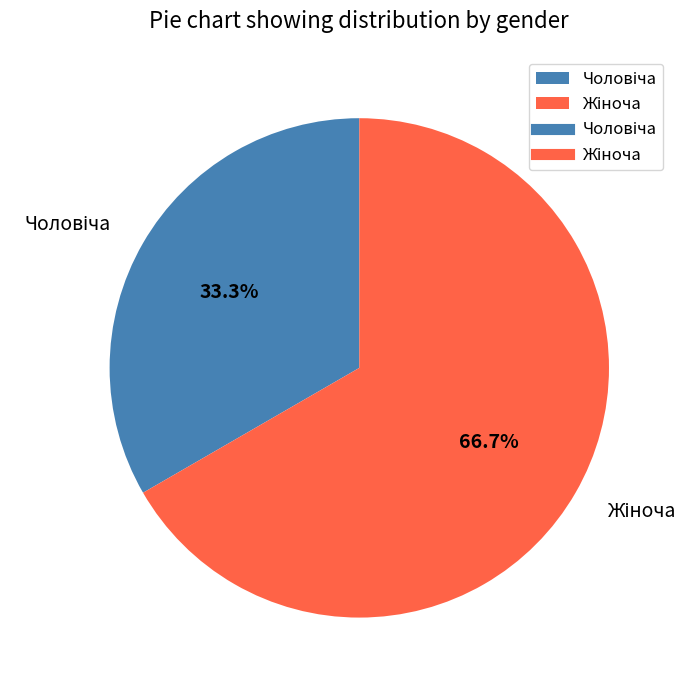

Is there any slice that represents more than half of the pie?

Yes